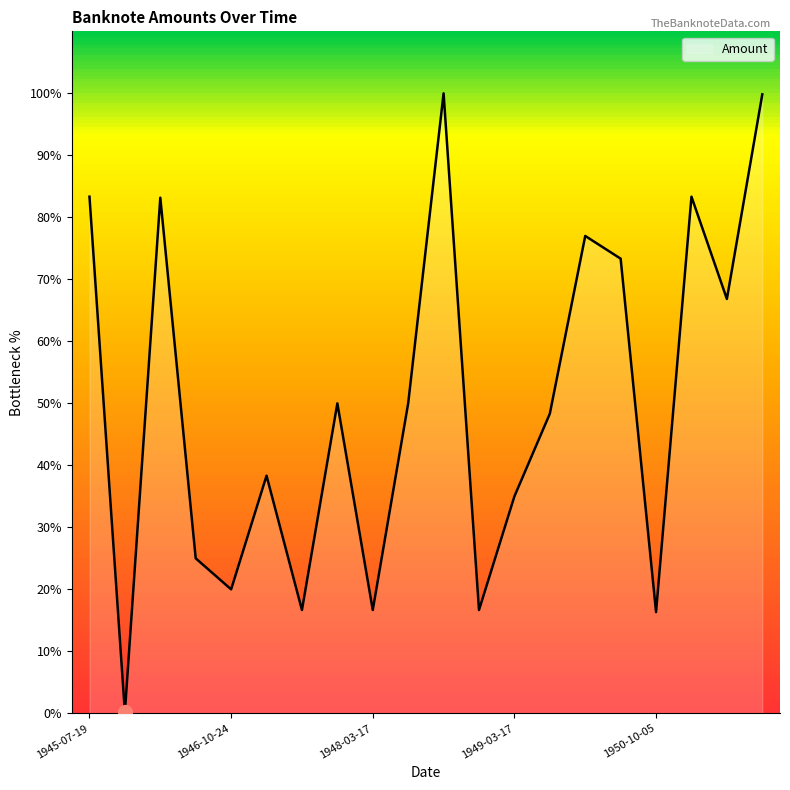

What is the greatest value displayed?

100.0